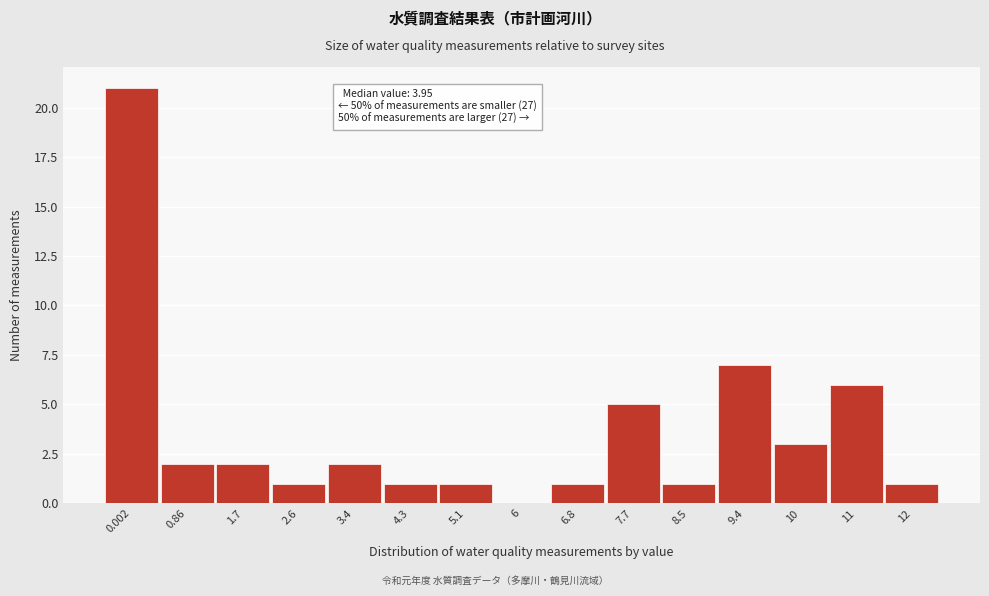

Reading left to right, transcribe all the data shown in this chart.

0.002=21	0.86=2	1.7=2	2.6=1	3.4=2	4.3=1	5.1=1	6=0	6.8=1	7.7=5	8.5=1	9.4=7	10=3	11=6	12=1